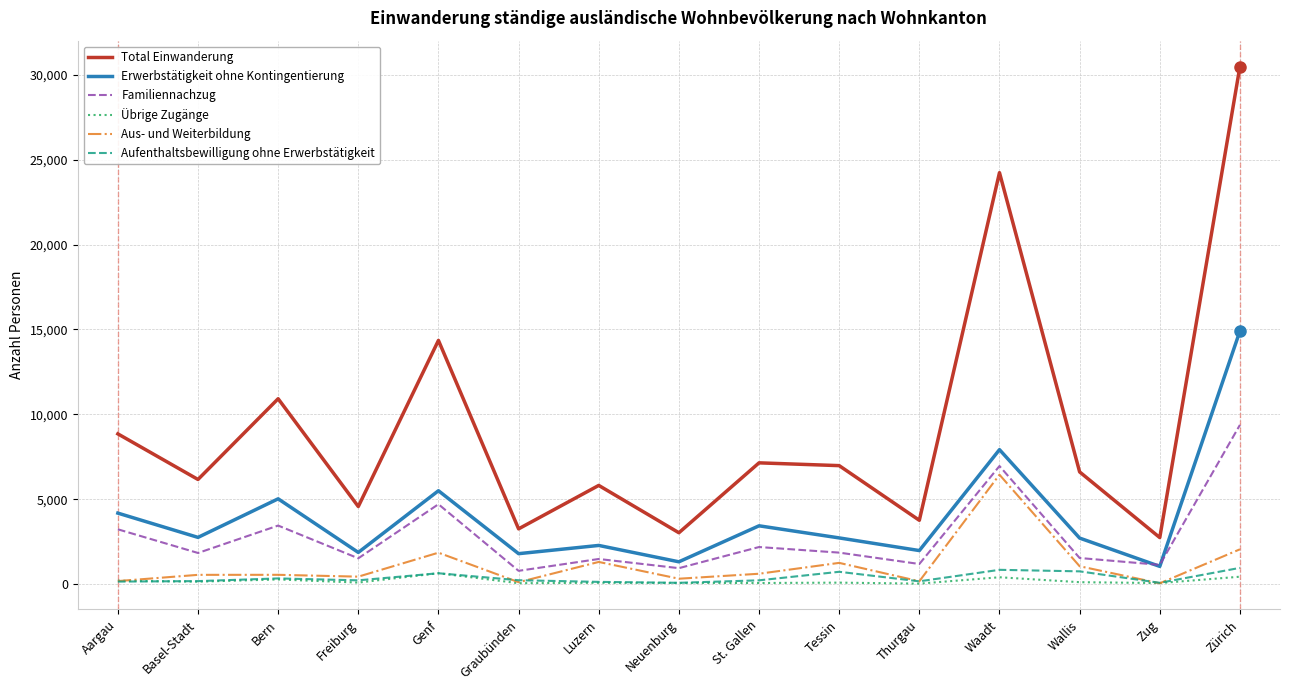

How many values in the Aus- und Weiterbildung series are below 551?

7